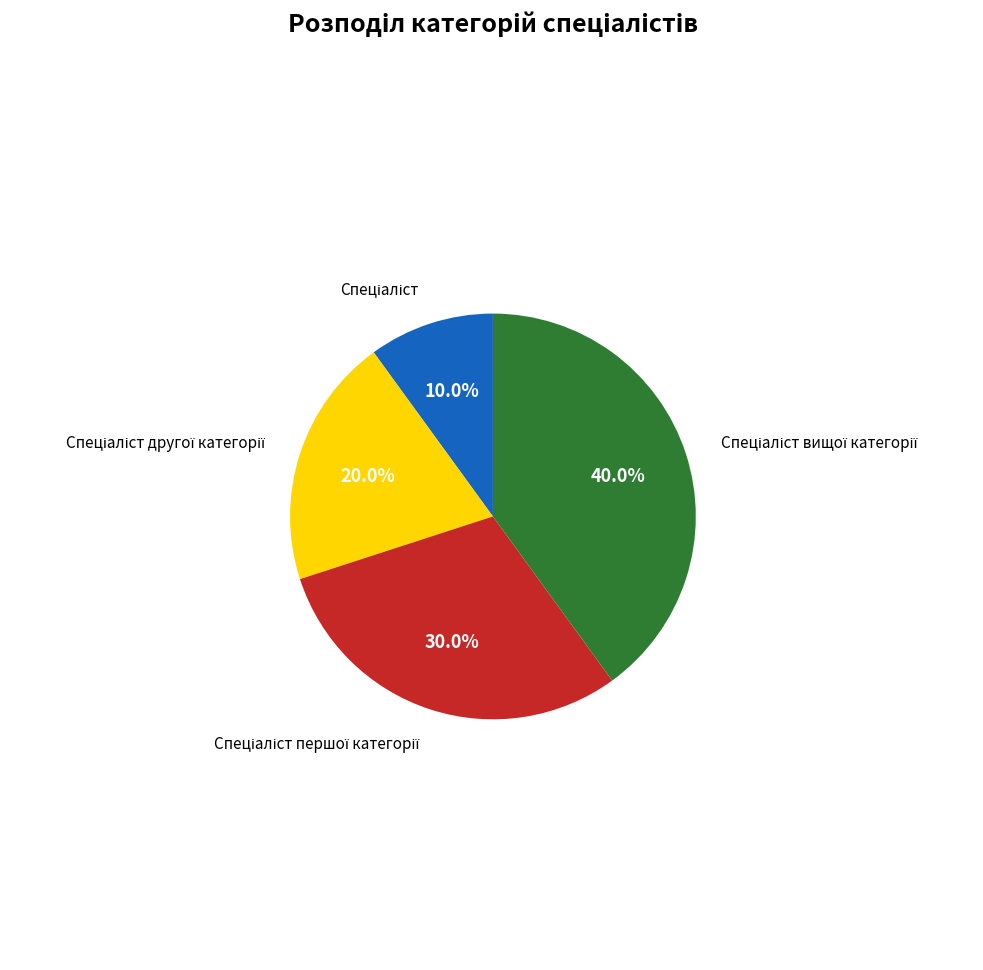

Is there a majority slice in this chart?

No